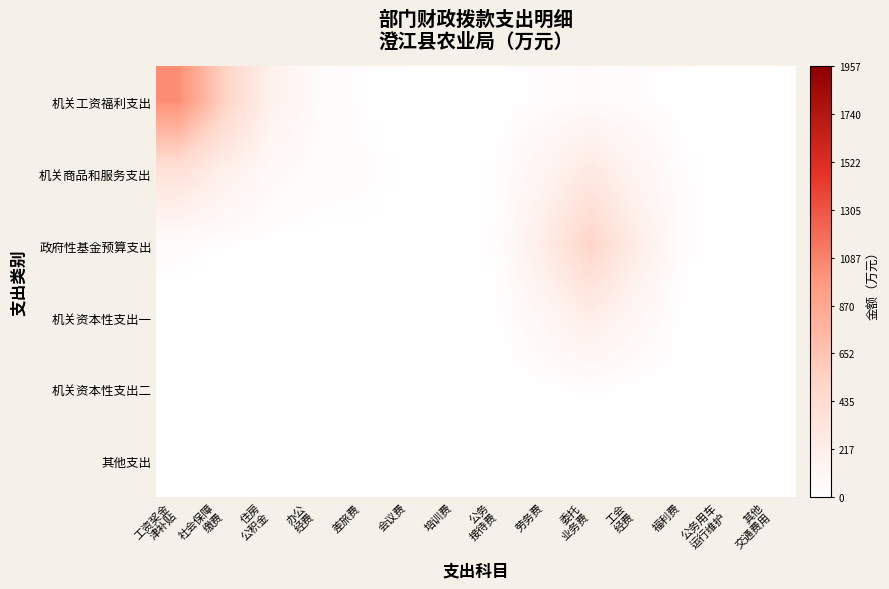

Reading right to left, extract all data points from this chart.

机关工资福利支出: 其他
交通费用=4.6	公务用车
运行维护=4.5	福利费=8.6	工会
经费=27.4	委托
业务费=51.5	劳务费=27.4	公务
接待费=6.4	培训费=4.1	会议费=7.2	差旅费=16.3	办公
经费=49.4	住房
公积金=184.4	社会保障
缴费=541.1	工资奖金
津补贴=1034.6
机关商品和服务支出: 其他
交通费用=9.2	公务用车
运行维护=9.1	福利费=24.9	工会
经费=136.7	委托
业务费=282.0	劳务费=136.7	公务
接待费=20.6	培训费=8.4	会议费=14.3	差旅费=27.4	办公
经费=33.4	住房
公积金=68.2	社会保障
缴费=186.6	工资奖金
津补贴=356.1
政府性基金预算支出: 其他
交通费用=4.2	公务用车
运行维护=4.5	福利费=28.3	工会
经费=238.7	委托
业务费=513.8	劳务费=238.7	公务
接待费=26.3	培训费=4.2	会议费=6.6	差旅费=12.1	办公
经费=10.3	住房
公积金=8.2	社会保障
缴费=16.8	工资奖金
津补贴=31.8
机关资本性支出一: 其他
交通费用=0.4	公务用车
运行维护=0.6	福利费=10.5	工会
经费=103.5	委托
业务费=225.4	劳务费=103.5	公务
接待费=10.3	培训费=0.6	会议费=0.6	差旅费=1.2	办公
经费=0.9	住房
公积金=0.4	社会保障
缴费=0.3	工资奖金
津补贴=0.6
机关资本性支出二: 其他
交通费用=0.0	公务用车
运行维护=0.0	福利费=1.0	工会
经费=9.8	委托
业务费=21.4	劳务费=9.8	公务
接待费=0.9	培训费=0.0	会议费=0.0	差旅费=0.0	办公
经费=0.0	住房
公积金=0.0	社会保障
缴费=0.0	工资奖金
津补贴=0.0
其他支出: 其他
交通费用=0.0	公务用车
运行维护=0.0	福利费=0.0	工会
经费=0.2	委托
业务费=0.4	劳务费=0.2	公务
接待费=0.0	培训费=0.0	会议费=0.0	差旅费=0.0	办公
经费=0.0	住房
公积金=0.0	社会保障
缴费=0.0	工资奖金
津补贴=0.0